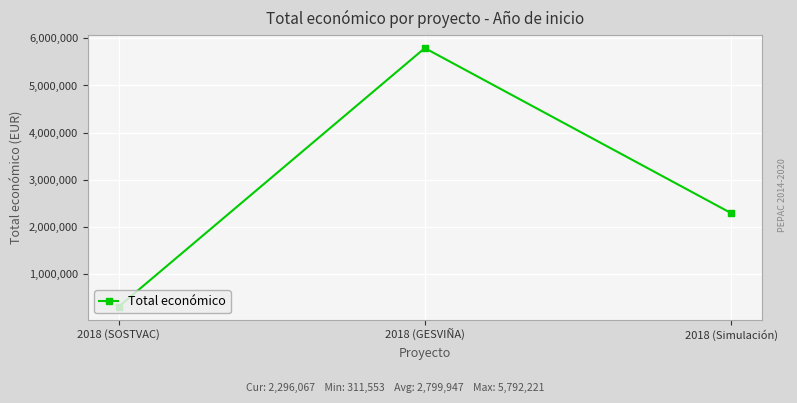

What is the approximate value at 2018 (Simulación)?

2296067